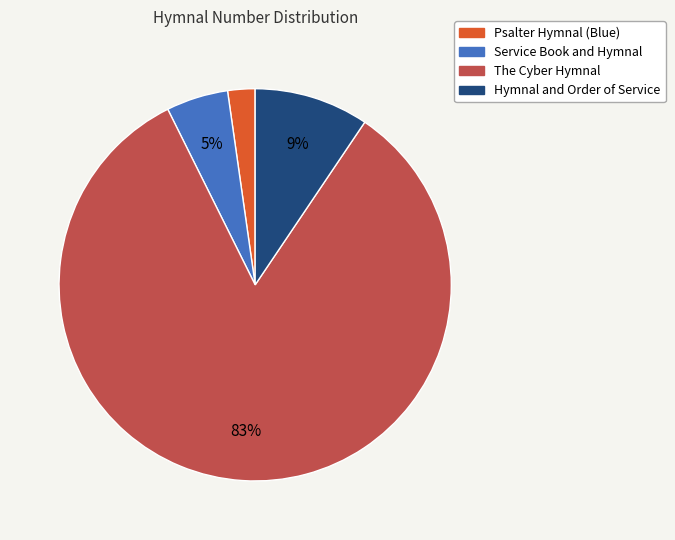

Which slice is the smallest?

Psalter Hymnal (Blue)